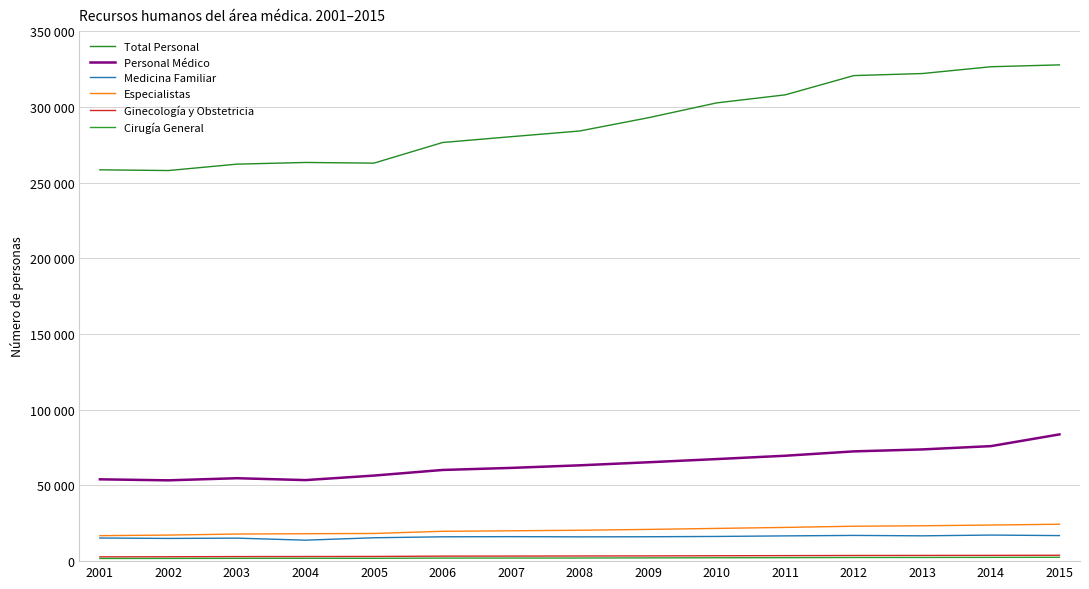

At how many categories does at least one series exceed 11560?

15